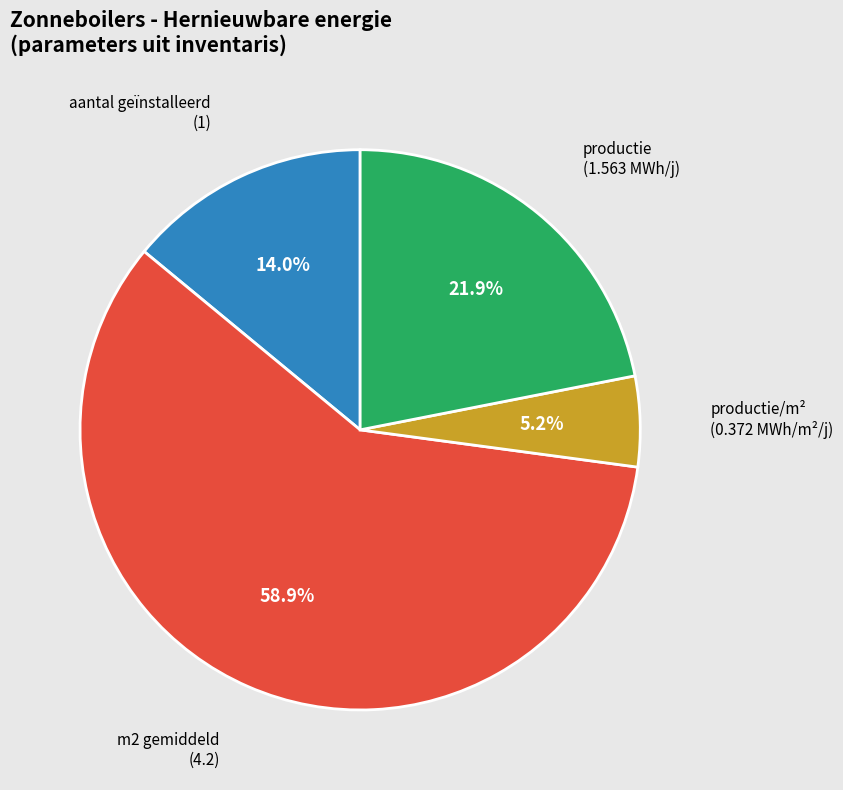

Is there a majority slice in this chart?

Yes